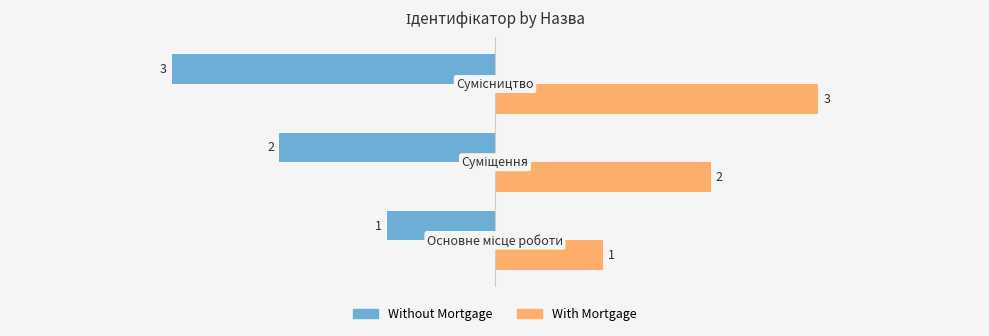

What is the minimum value for With Mortgage?

1